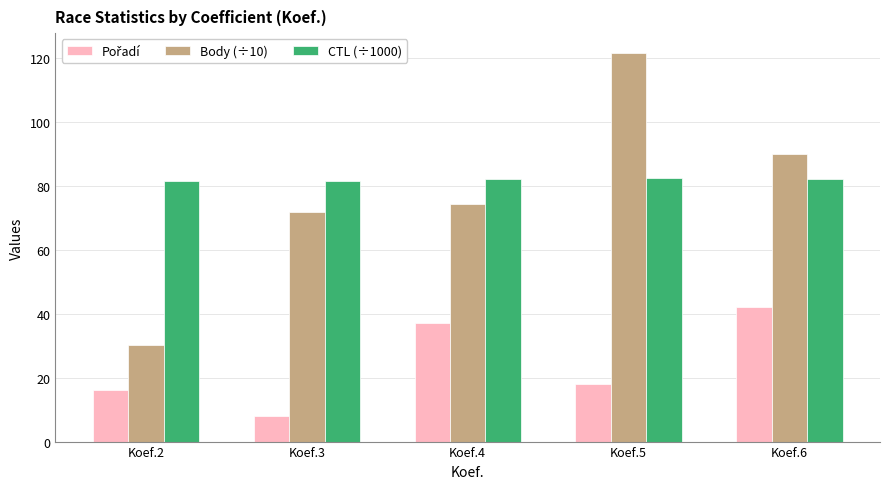

Which label corresponds to the smallest value in the chart?

Koef.3